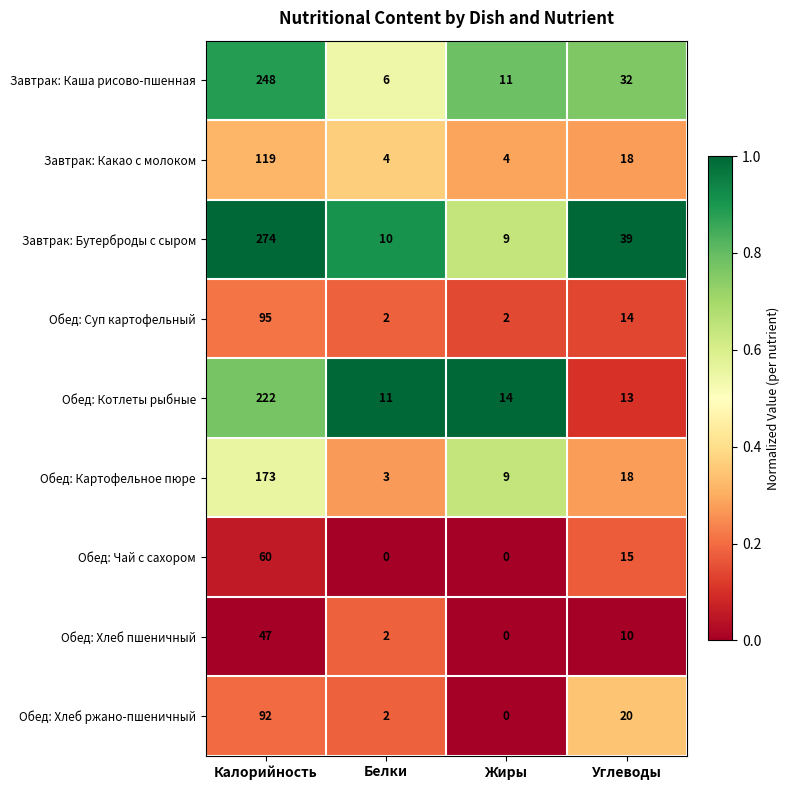

Between Белки and Жиры, which series saw the biggest shift?

Обед: Картофельное пюре